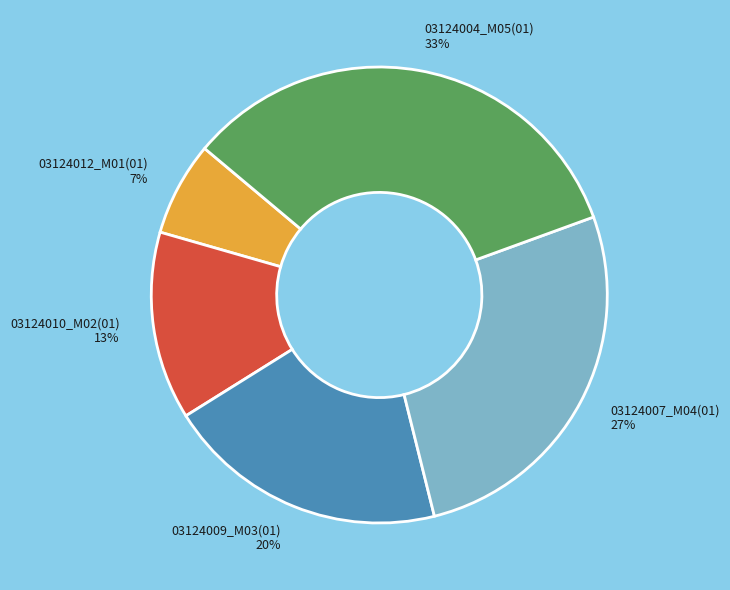

How many segments does this pie chart have?

5